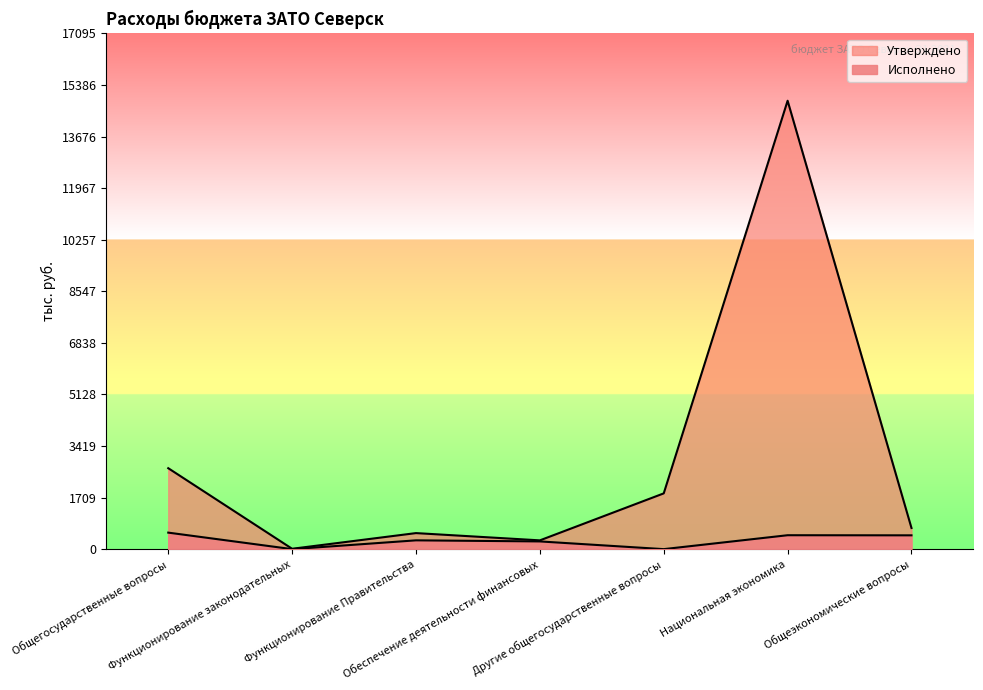

At which label does Исполнено reach its minimum?

Функционирование законодательных